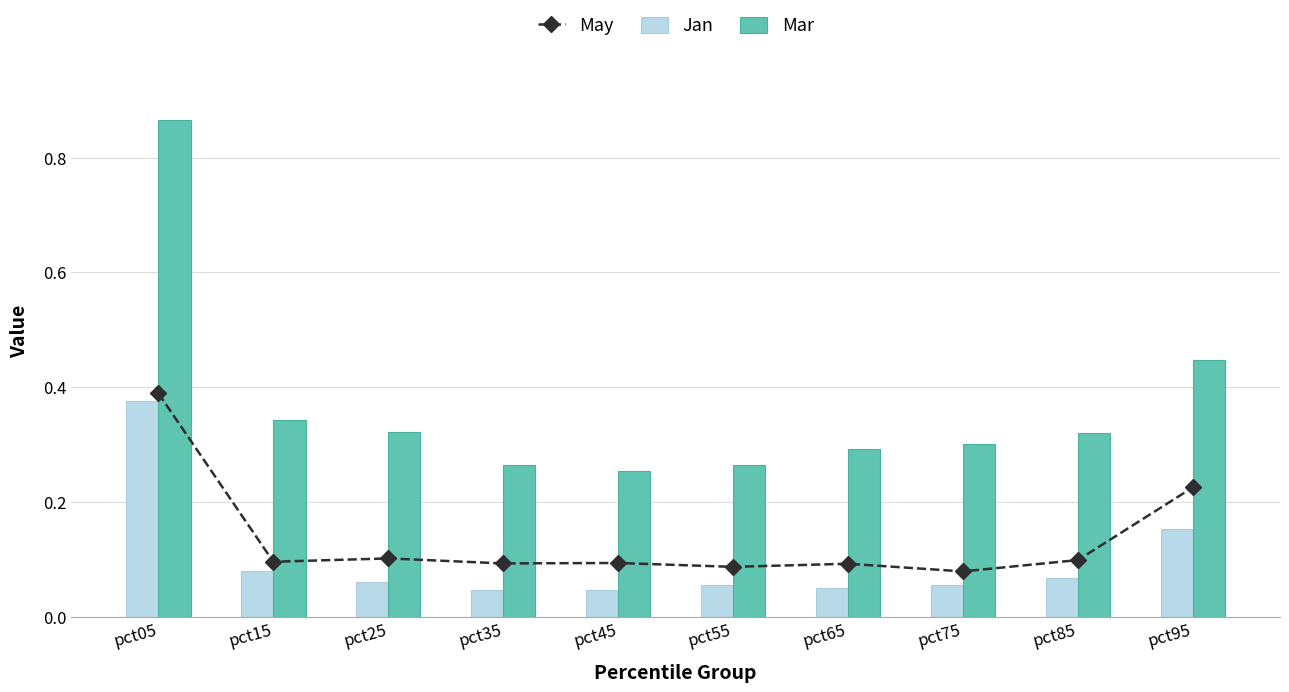

What is the value of the Mar bar at the 8th from the left?

0.3